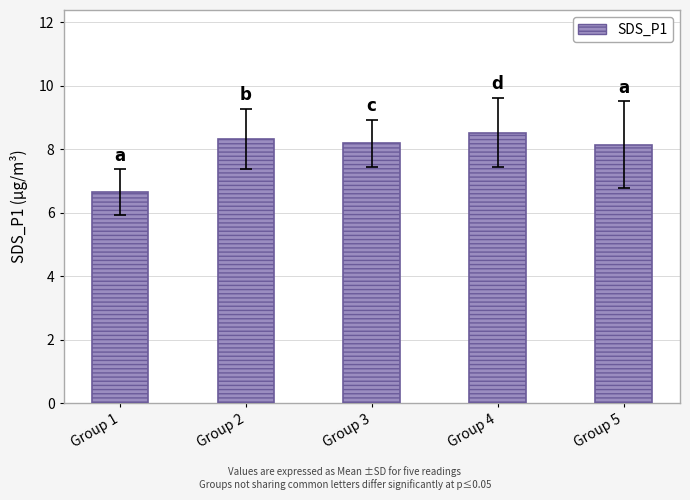

What is the value of the 4th bar from the left?

8.5